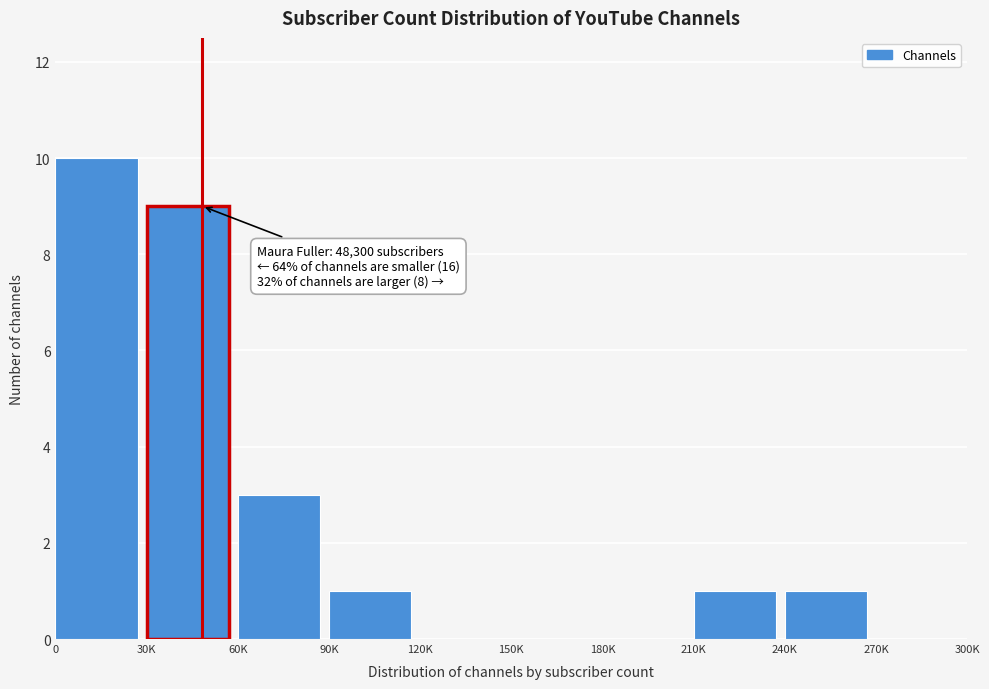

Reading left to right, list all the values displayed in this chart.

0=10	30K=9	60K=3	90K=1	120K=0	150K=0	180K=0	210K=1	240K=1	270K=0